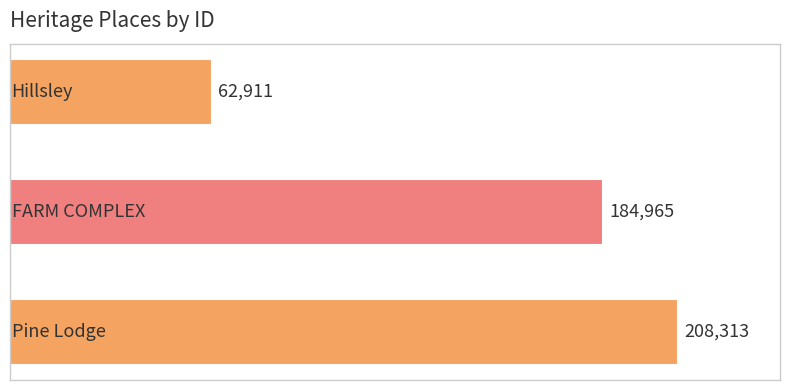

Count the values in the range 62911 to 208313.

3